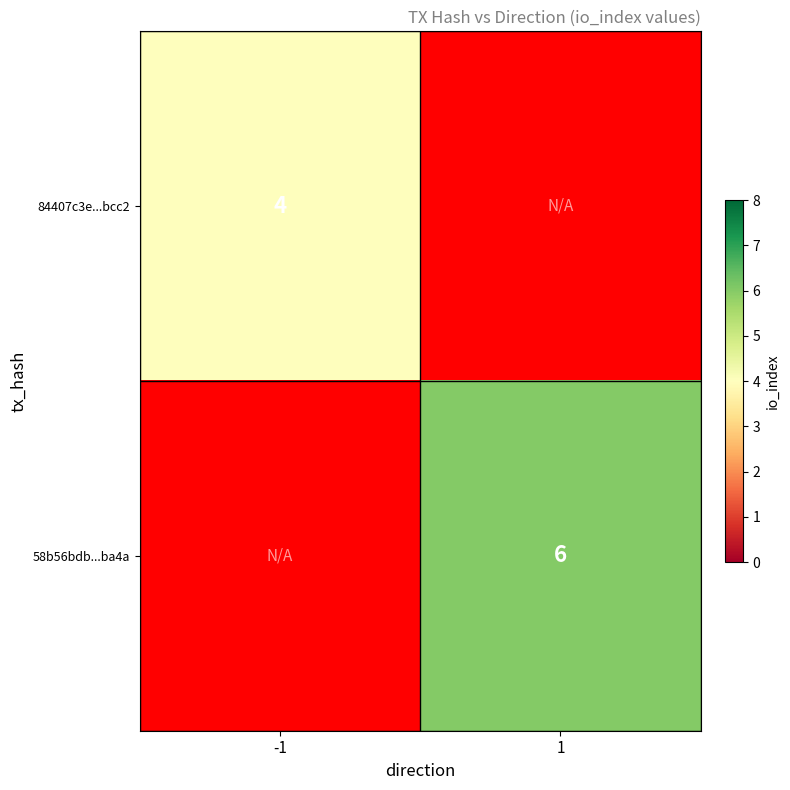

The value of 84407c3e...bcc2 at -1 is 2. True or false?

False